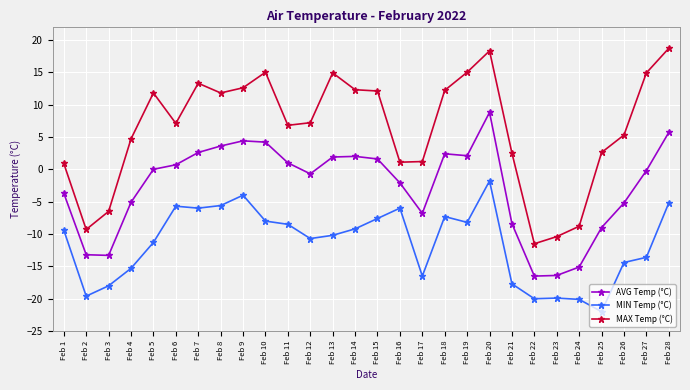

How many values in the MIN Temp (°C) series are below -9?

16